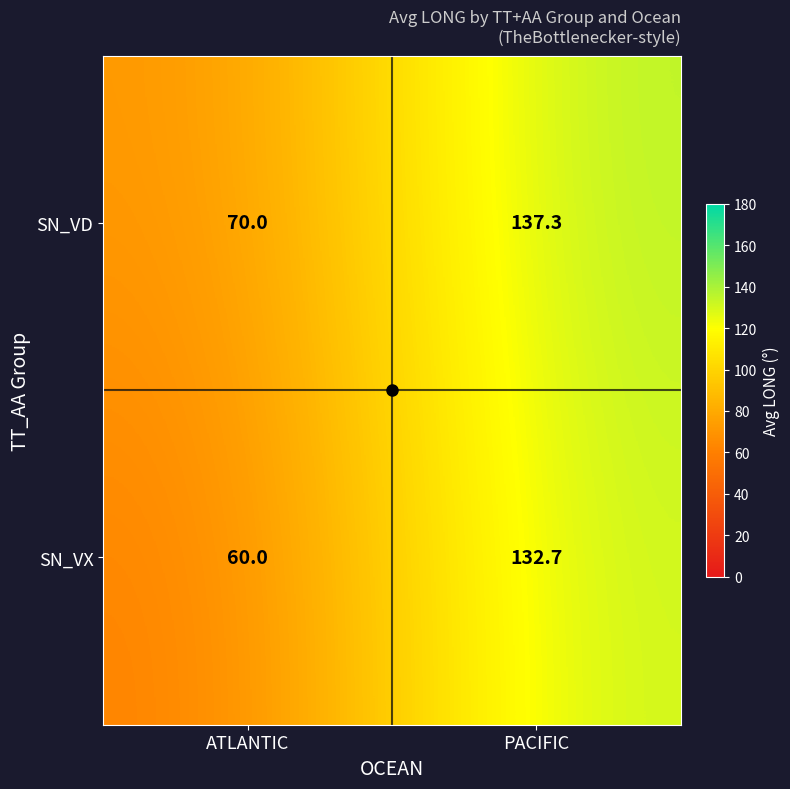

The value of SN_VX at PACIFIC is 132.7. True or false?

True